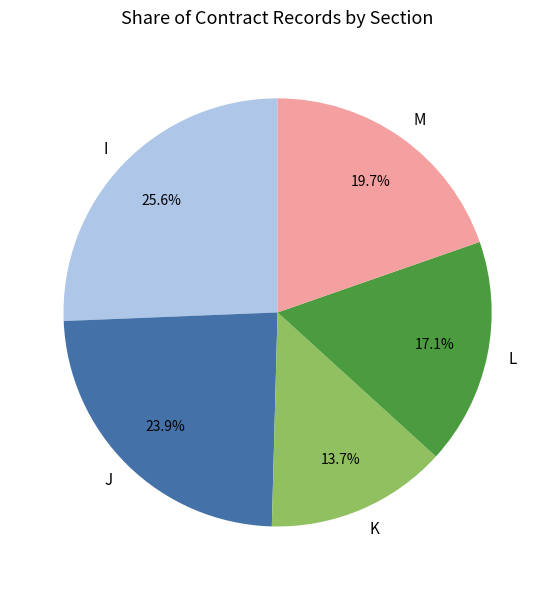

Do M and I together represent more than half of the pie?

No